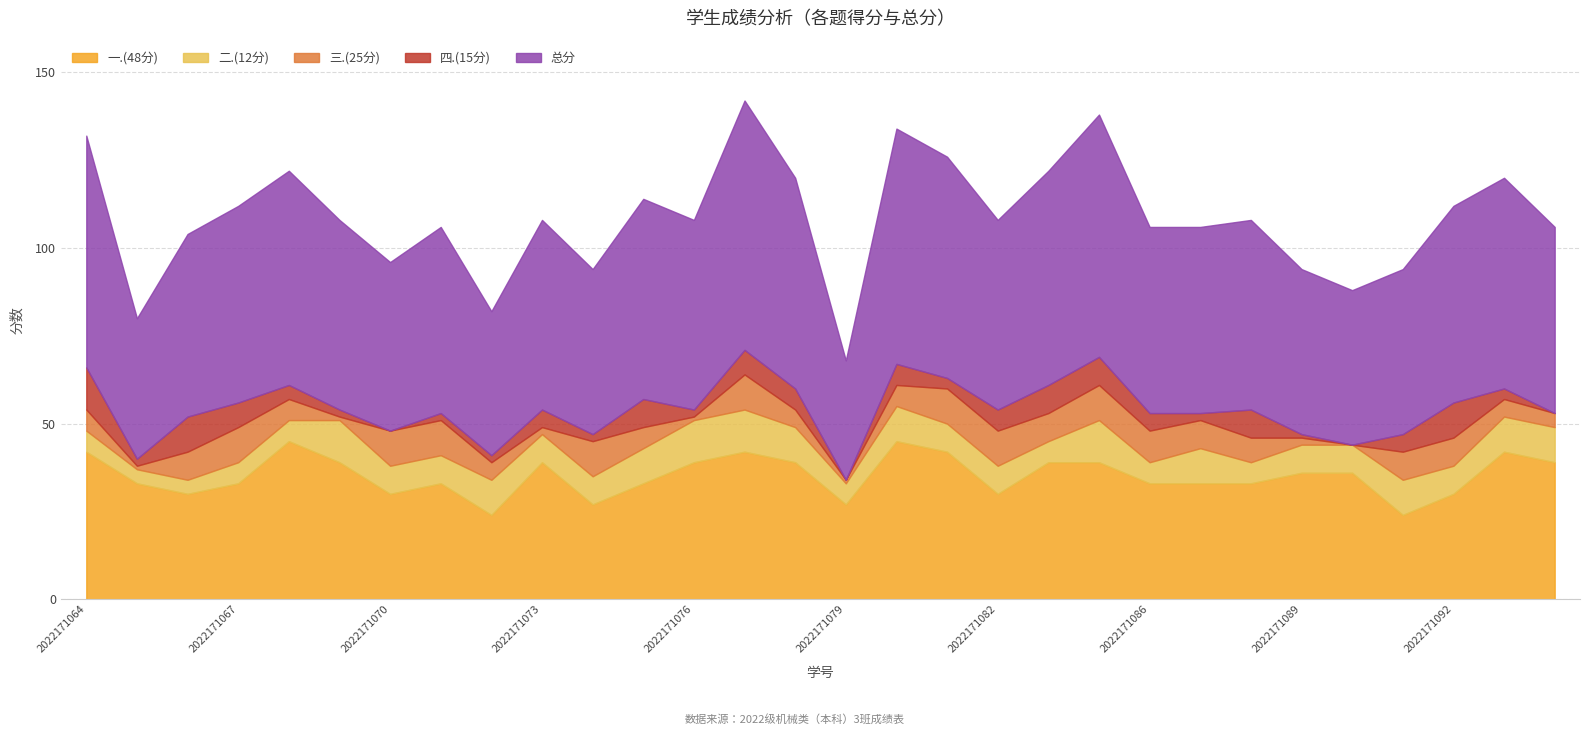

What is the highest value of the 一.(48分) series?

45